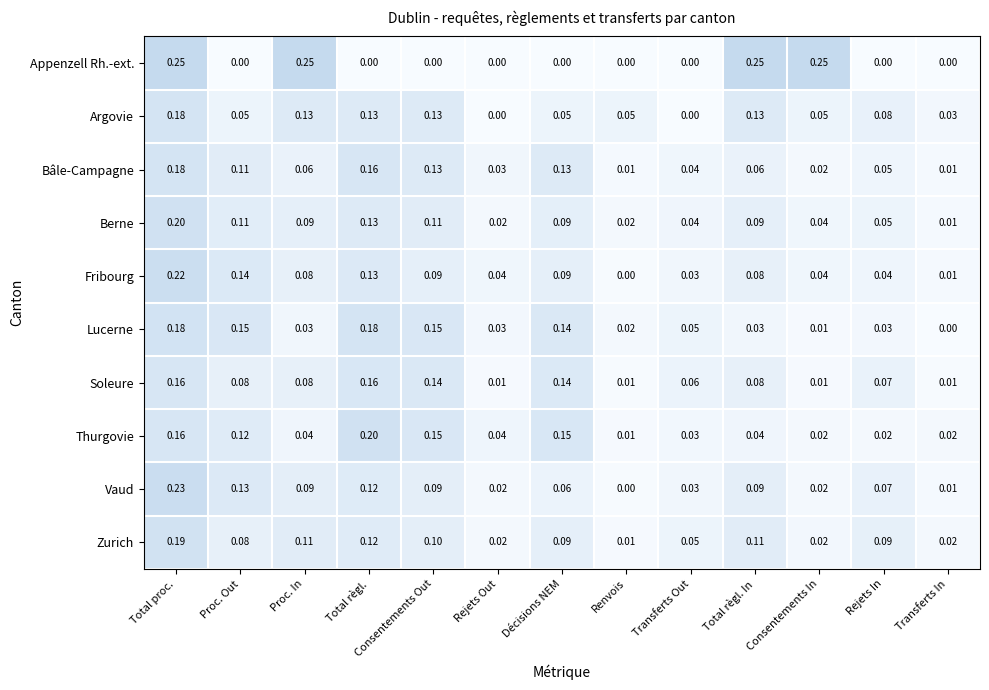

Which series has the widest spread of values?

Appenzell Rh.-ext.